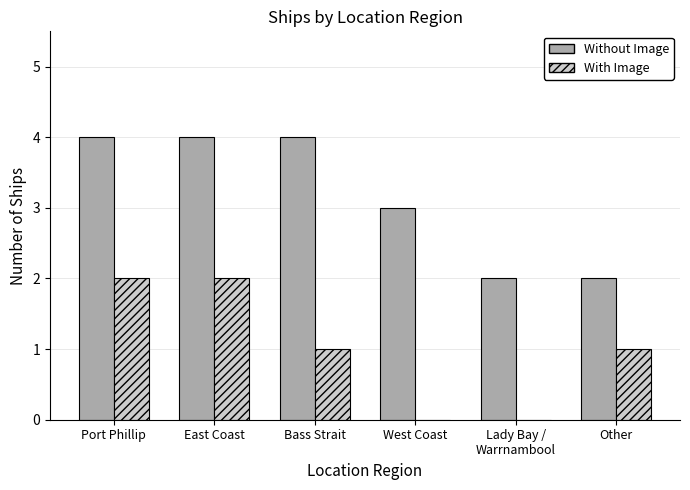

Which series has the largest total across all categories?

Without Image